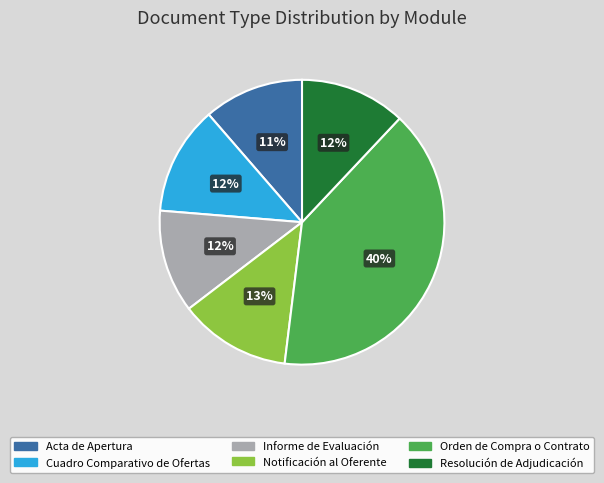

To the nearest percent, what portion does Notificación al Oferente represent?

13%